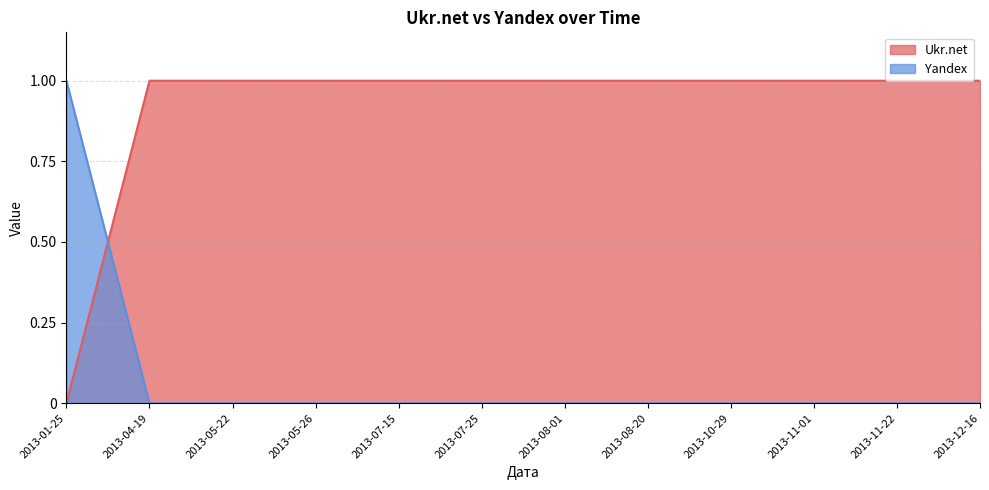

Rank the categories by Yandex value from highest to lowest.

2013-01-25, 2013-12-16, 2013-11-22, 2013-11-01, 2013-10-29, 2013-08-20, 2013-08-01, 2013-07-25, 2013-07-15, 2013-05-26, 2013-05-22, 2013-04-19